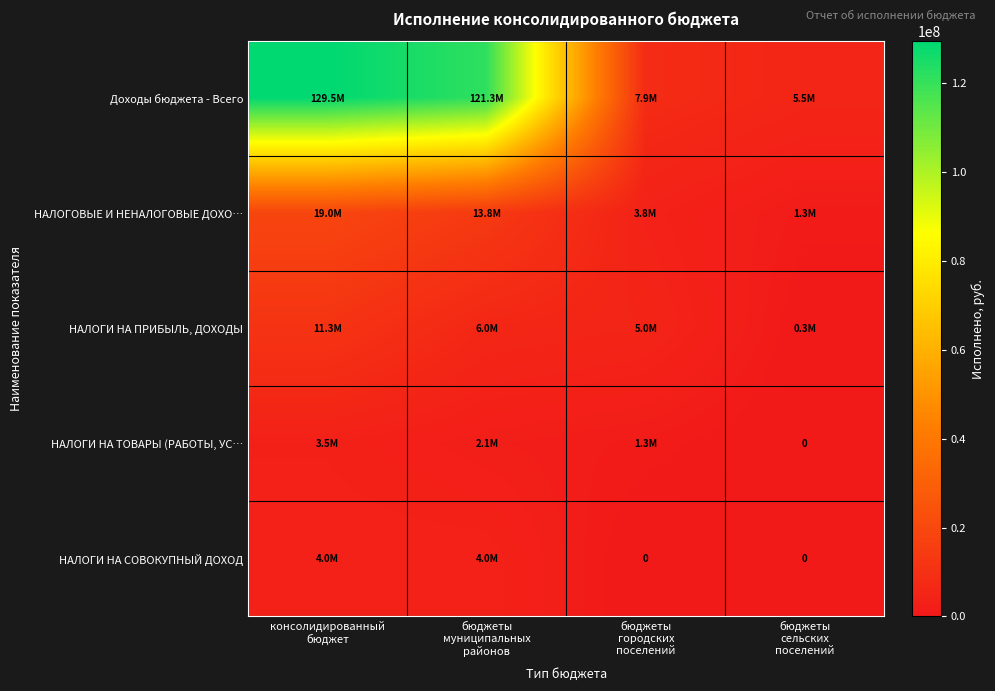

How many data points in НАЛОГОВЫЕ И НЕНАЛОГОВЫЕ ДОХО… are above 13847149?

2